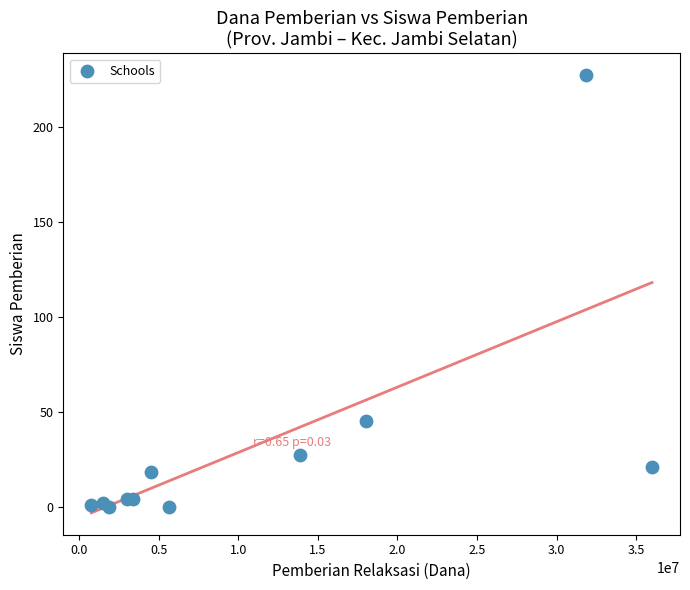

What Y value in the scatter plot is closest to 113?

45